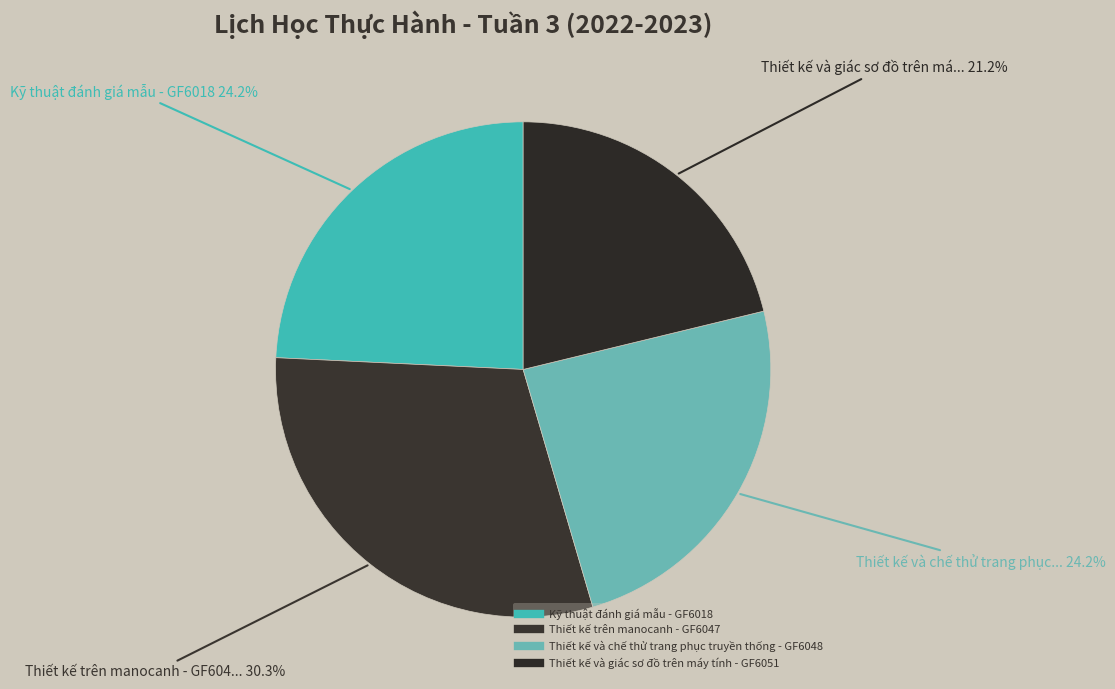

Count the number of slices in the pie.

4